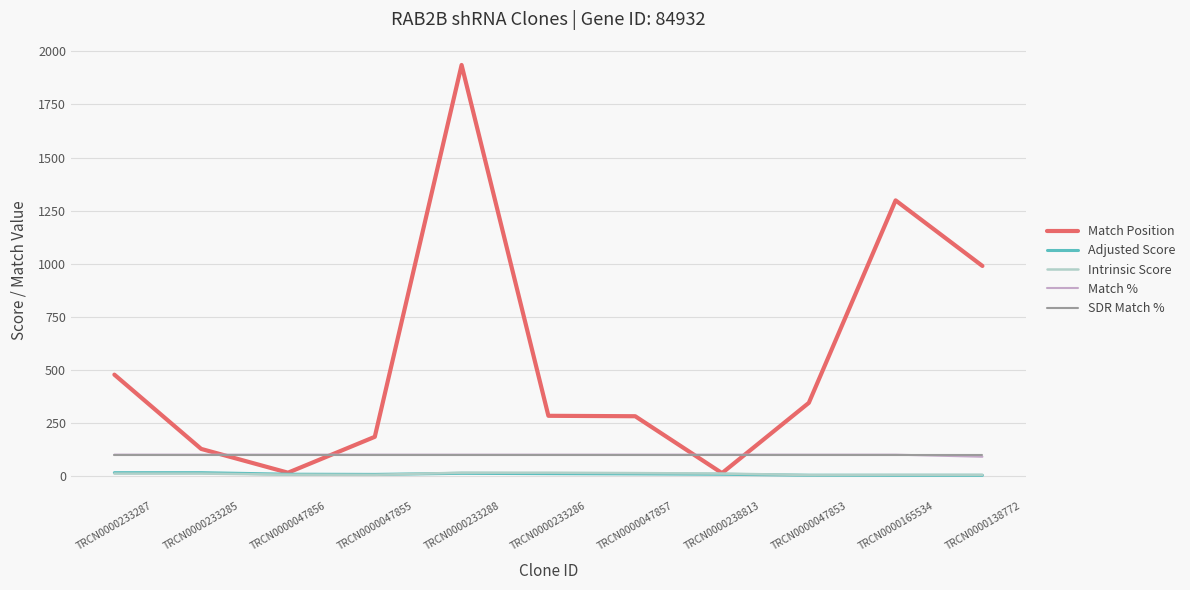

At which category is the sum across all series the highest?

TRCN0000233288